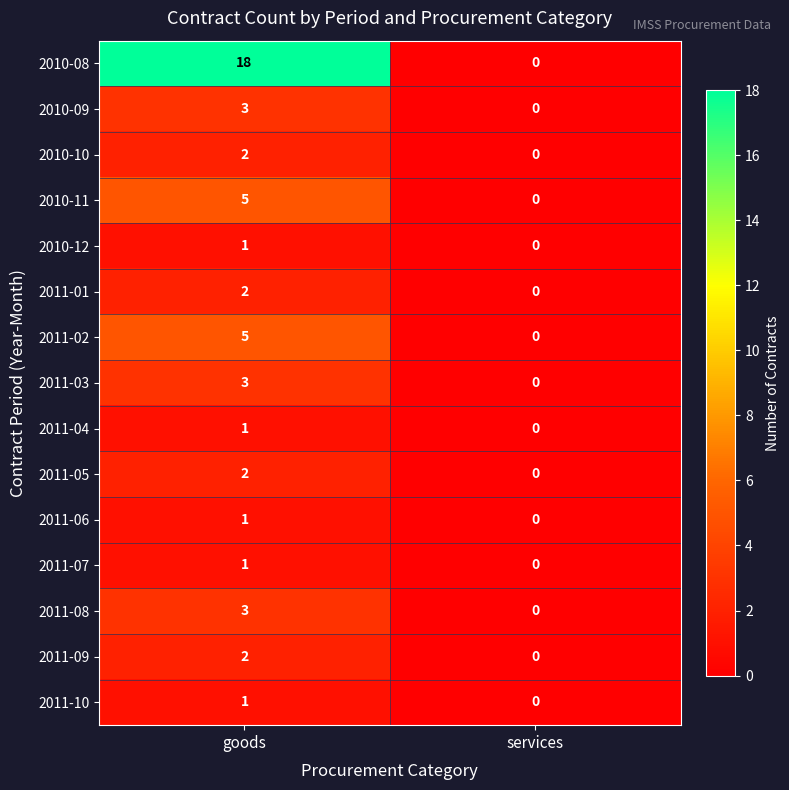

What is the maximum value for 2010-08?

18